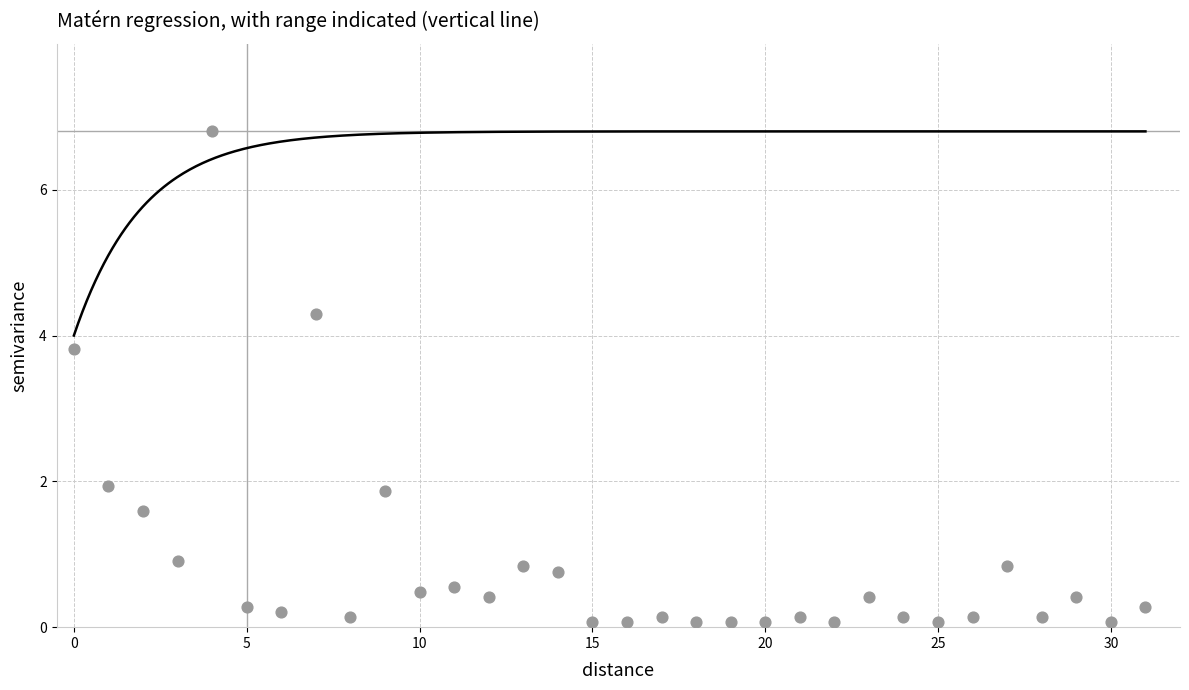

What is the range of Y values (max minus min)?

6.7